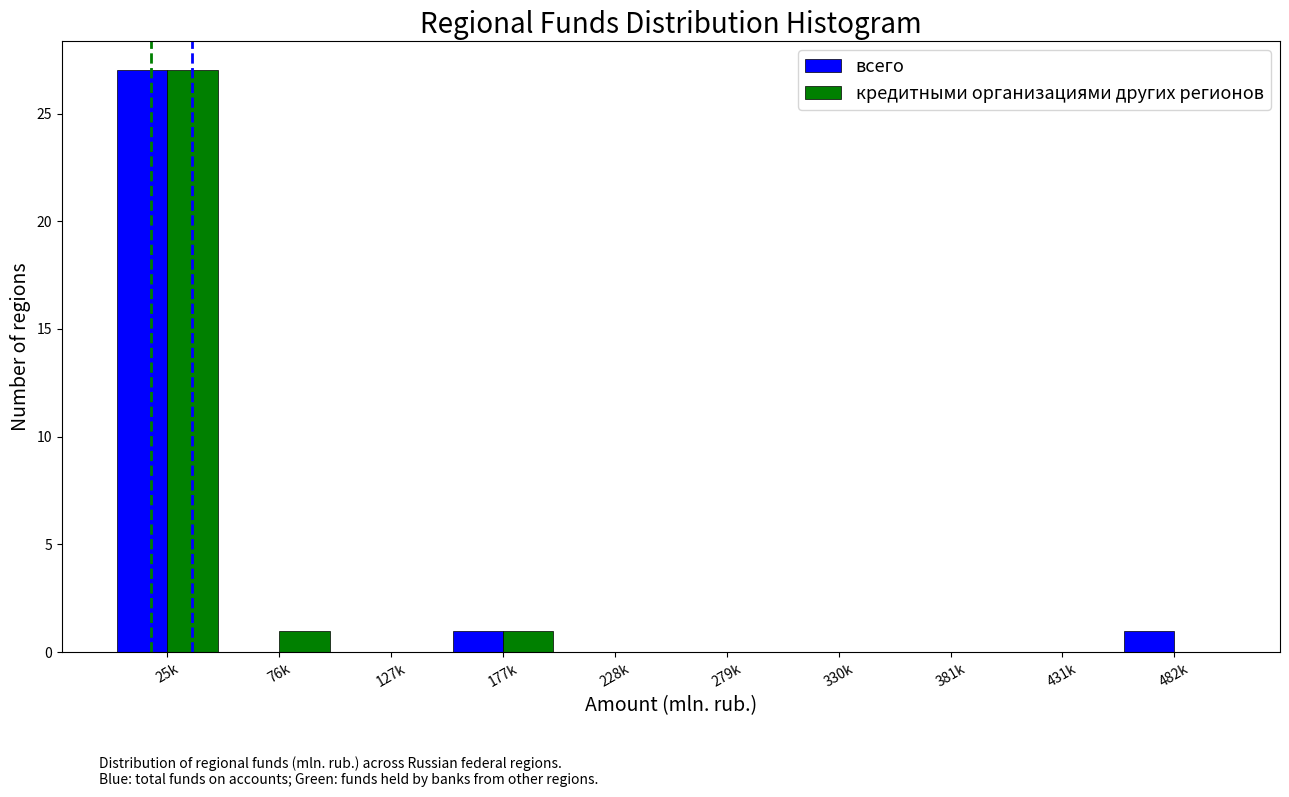

Reading left to right, transcribe all the data shown in this chart.

всего: 25k=27	76k=0	127k=0	177k=1	228k=0	279k=0	330k=0	381k=0	431k=0	482k=1
кредитными организациями других регионов: 25k=27	76k=1	127k=0	177k=1	228k=0	279k=0	330k=0	381k=0	431k=0	482k=0